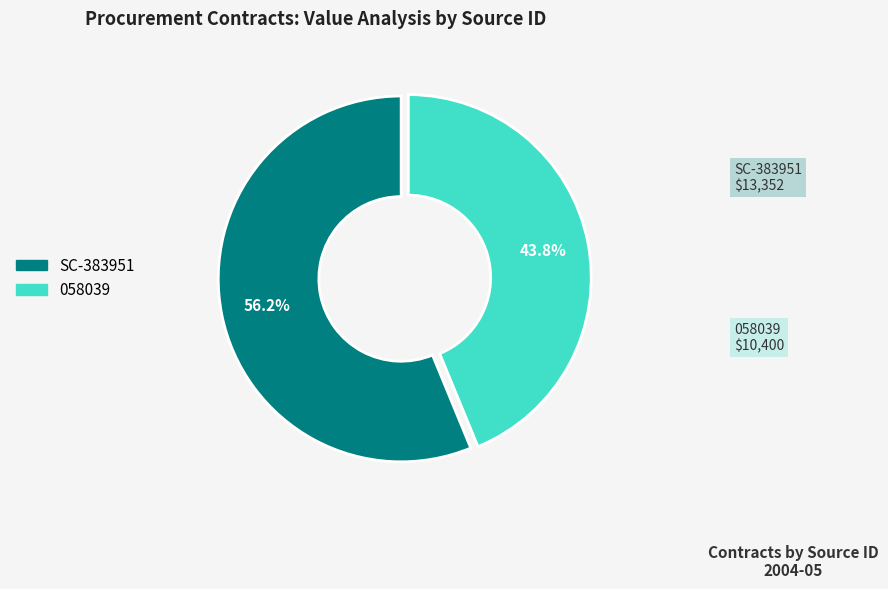

True or false: 058039 accounts for 44% of the total.

True